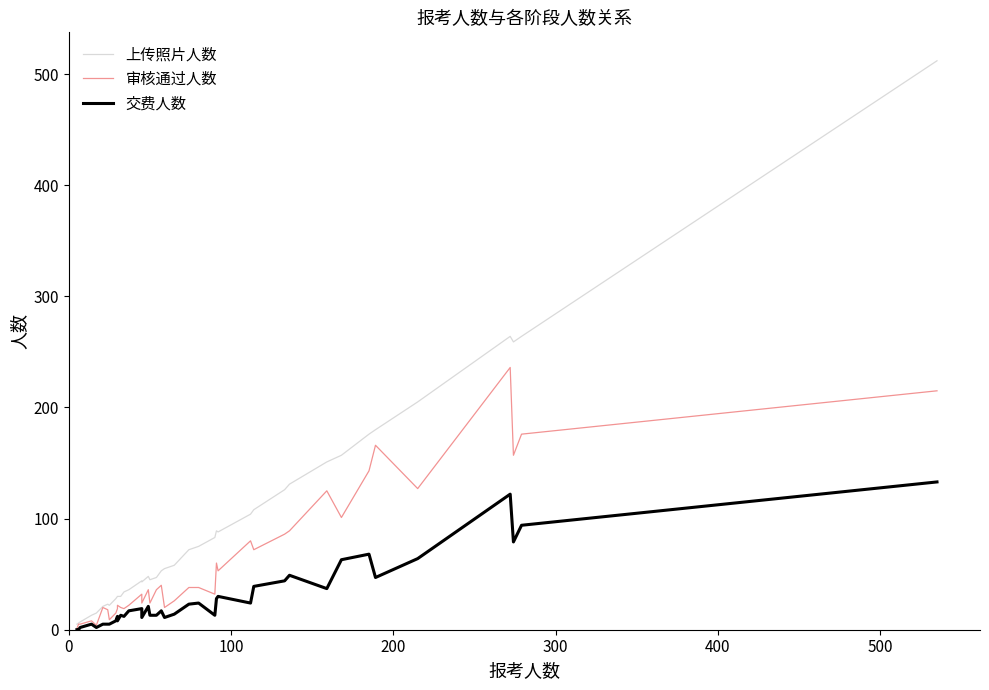

In 交费人数, how many points are higher than both neighbors (excluding endpoints)?

11